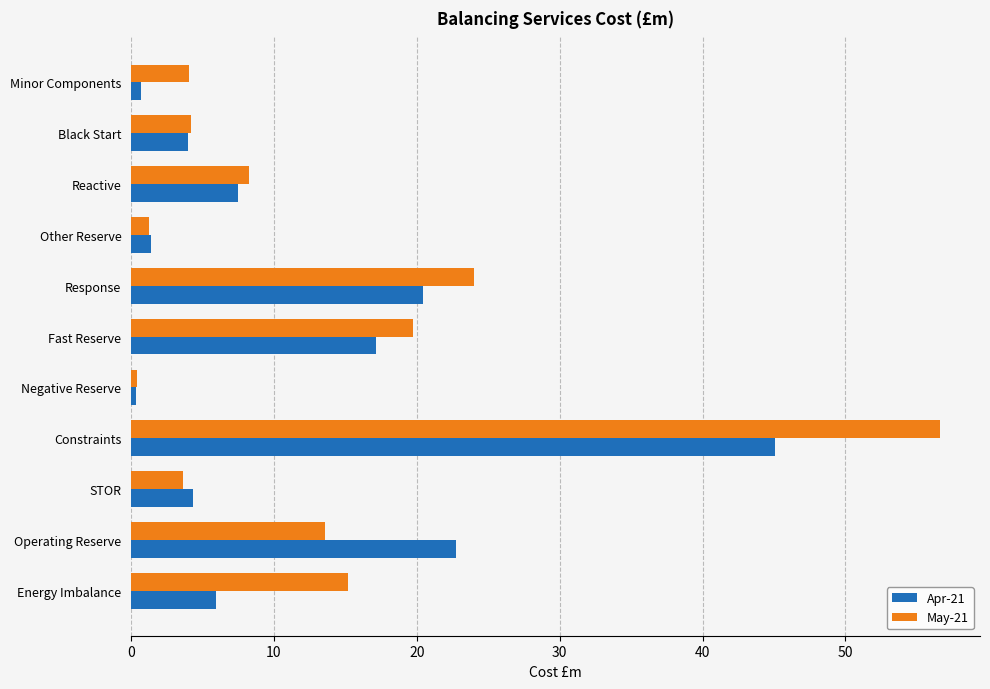

Where is May-21 nearest to the value 28?

Response